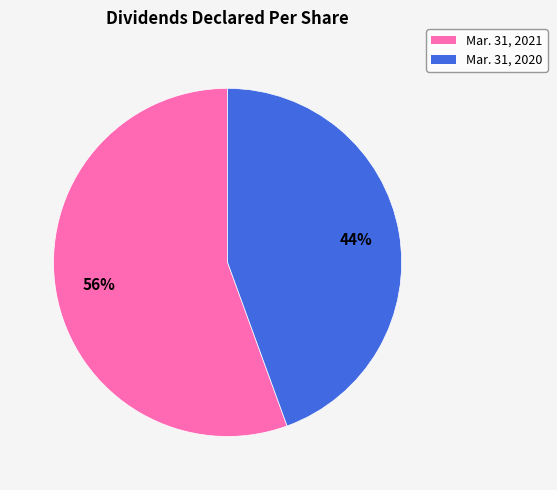

Is there a majority slice in this chart?

Yes